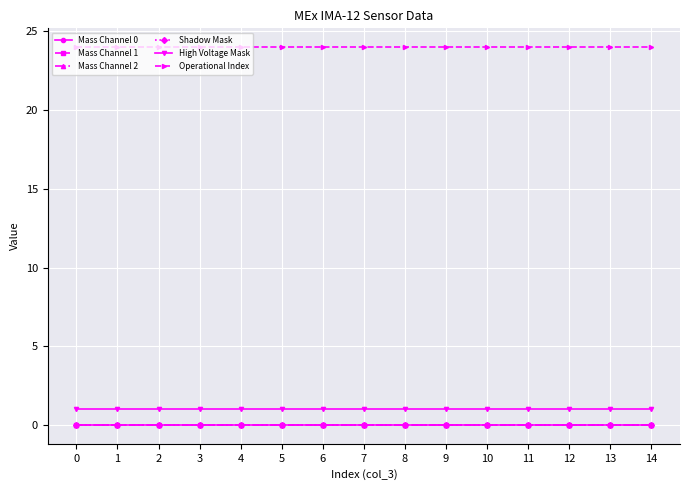

Between 13 and 8, which is larger?

13